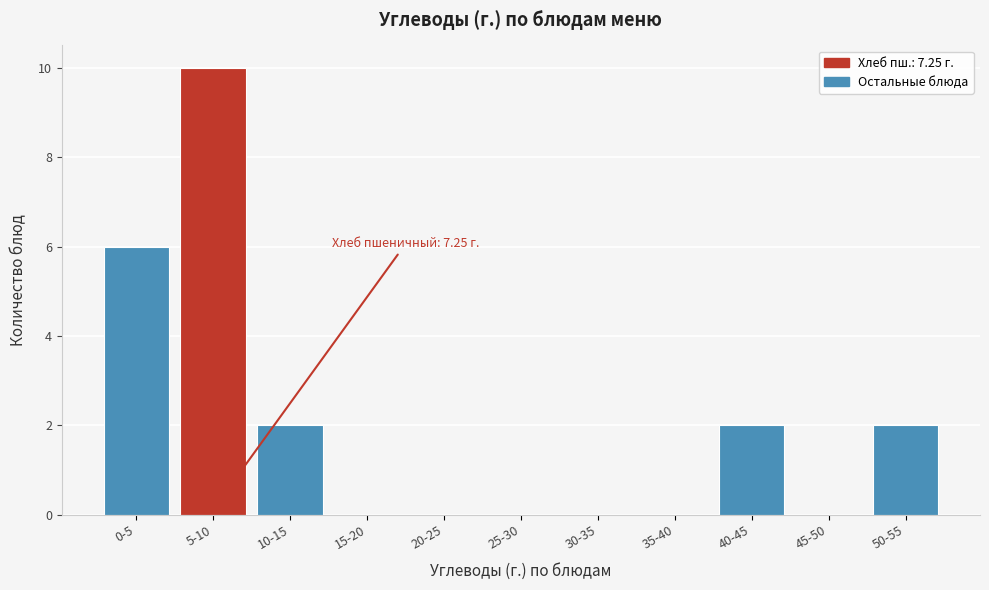

Reading left to right, transcribe all the data shown in this chart.

0-5=6	5-10=10	10-15=2	15-20=0	20-25=0	25-30=0	30-35=0	35-40=0	40-45=2	45-50=0	50-55=2